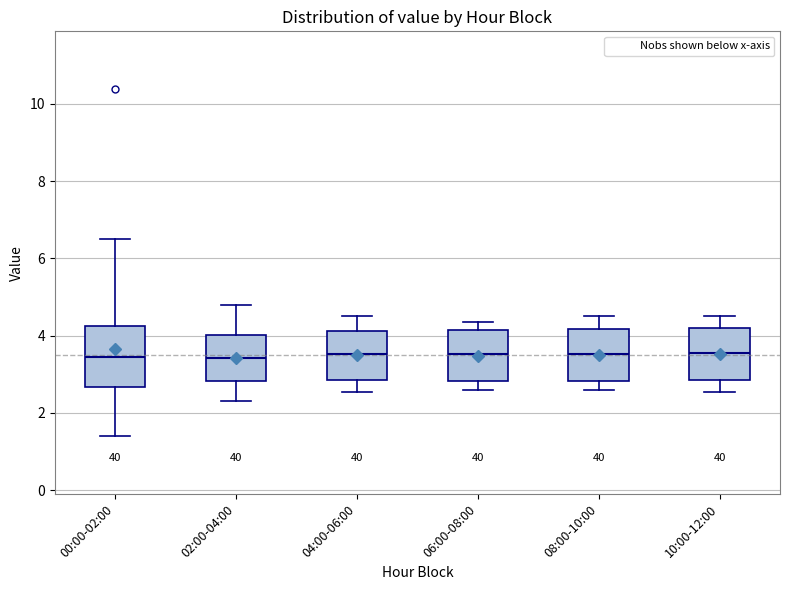

Reading left to right, read every box against the y-axis: the position of its median line, the range the box covers, and the ends of its whiskers. The values are not printed on the chart, so give them approximately, as read against the axis.

00:00-02:00: median 3.4, box 2.6 to 4.2, whiskers 1.4 to 6.6
02:00-04:00: median 3.4, box 2.8 to 4.0, whiskers 2.4 to 4.8
04:00-06:00: median 3.6, box 2.8 to 4.2, whiskers 2.6 to 4.6
06:00-08:00: median 3.6, box 2.8 to 4.2, whiskers 2.6 to 4.4
08:00-10:00: median 3.6, box 2.8 to 4.2, whiskers 2.6 to 4.6
10:00-12:00: median 3.6, box 2.8 to 4.2, whiskers 2.6 to 4.6